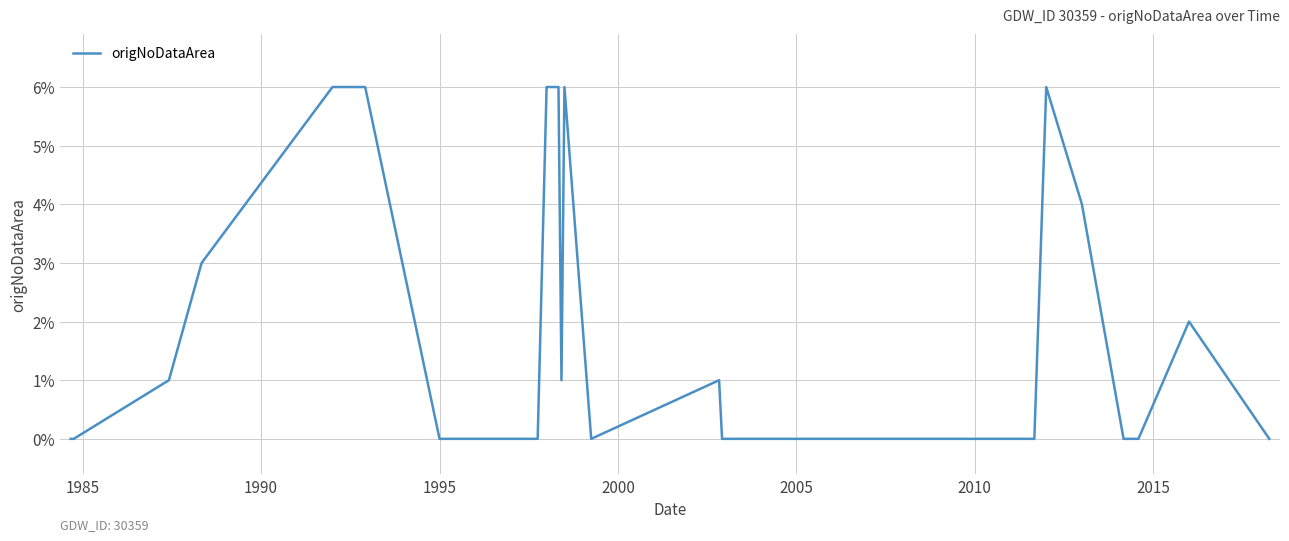

Is this an area chart (filled region under the line)?

No